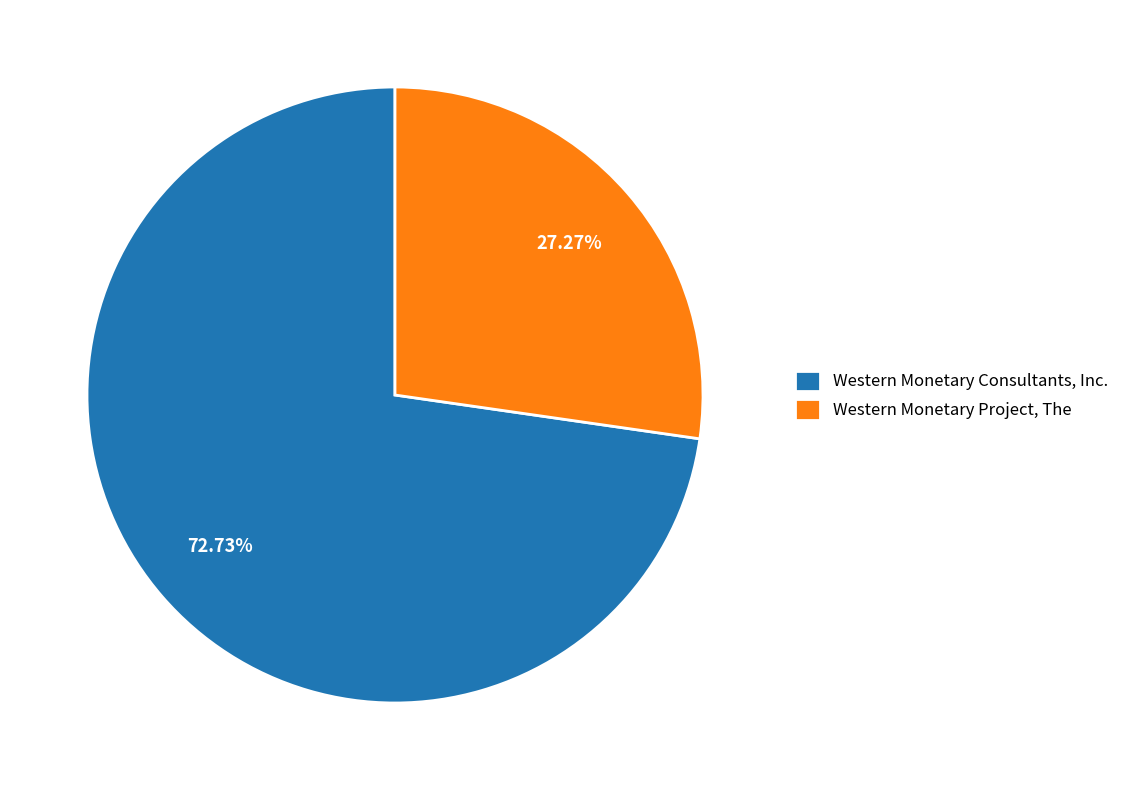

True or false: Western Monetary Project, The accounts for 37% of the total.

False